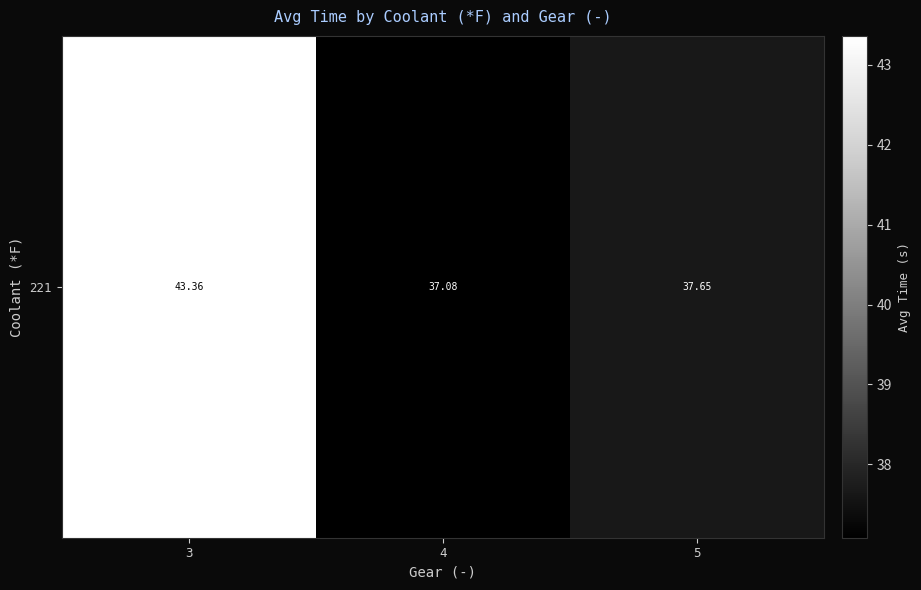

What is the change in value from 3 to 5?

-5.7